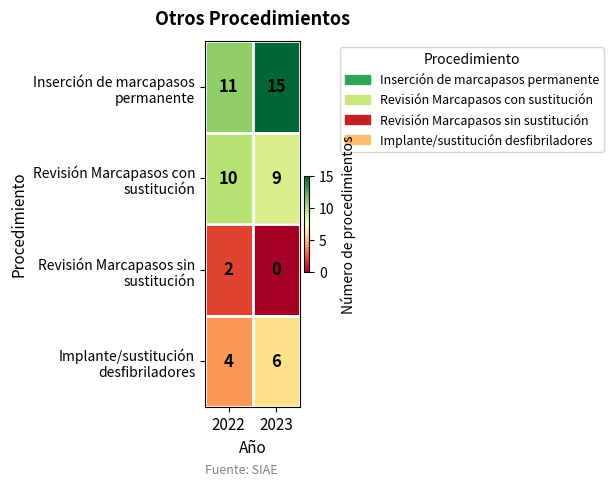

Reading left to right, what are all the values shown in this chart?

Inserción de marcapasos permanente: 11	15
Revisión Marcapasos con sustitución: 10	9
Revisión Marcapasos sin sustitución: 2	0
Implante/sustitución desfibriladores: 4	6